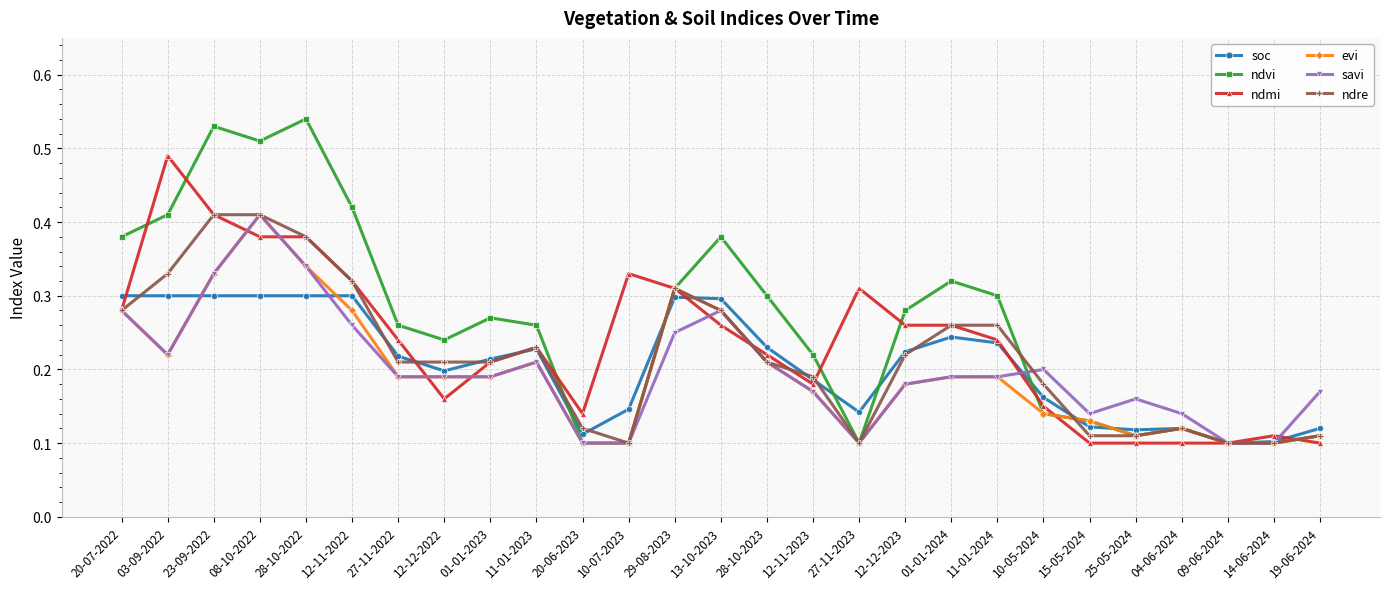

How many soc values are between 0 and 1?

27